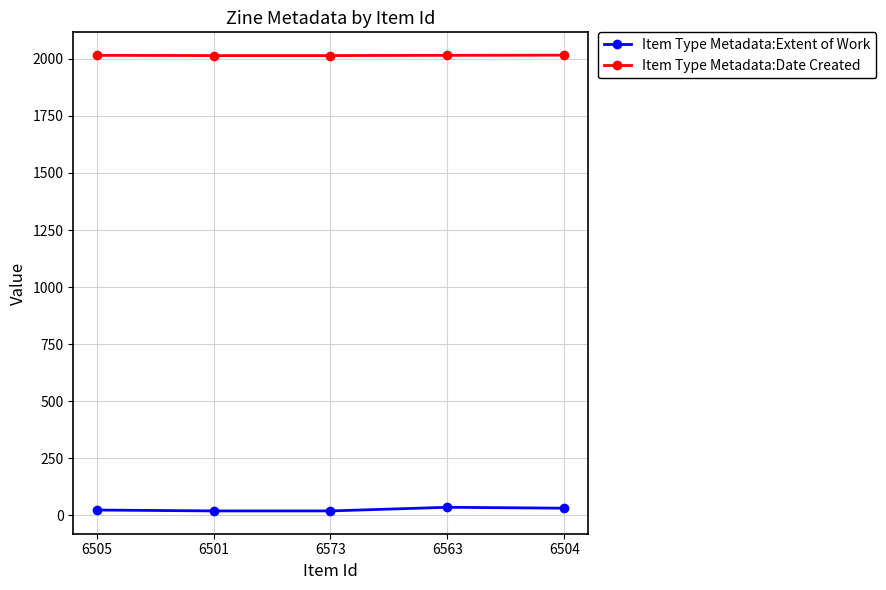

What is the value of the Item Type Metadata:Date Created point at the 2nd from the left?

2014